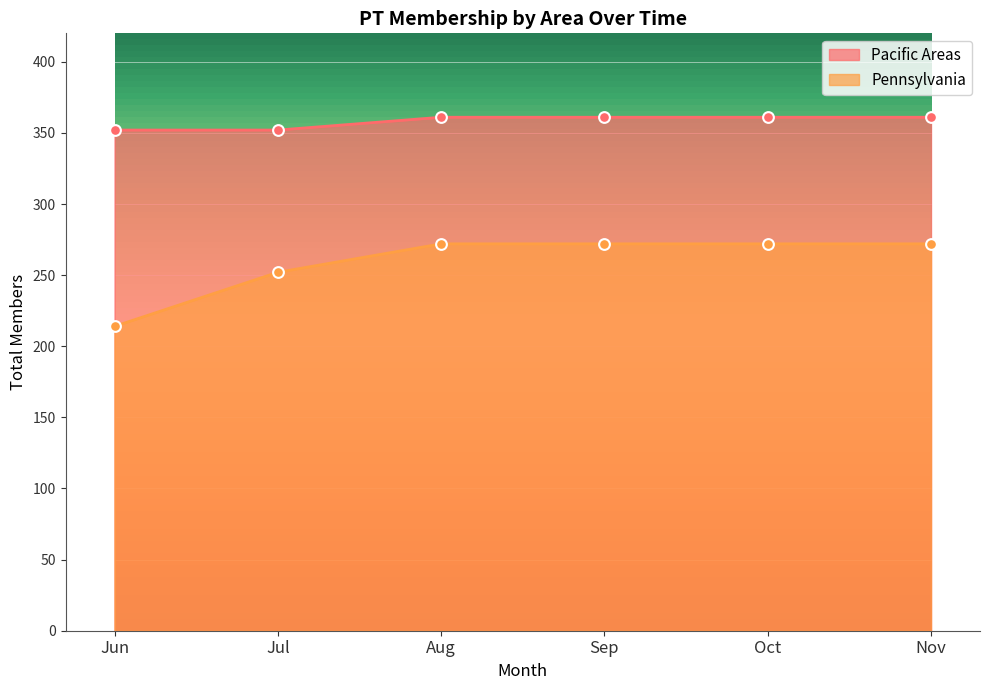

At which category is the sum across all series the highest?

Aug